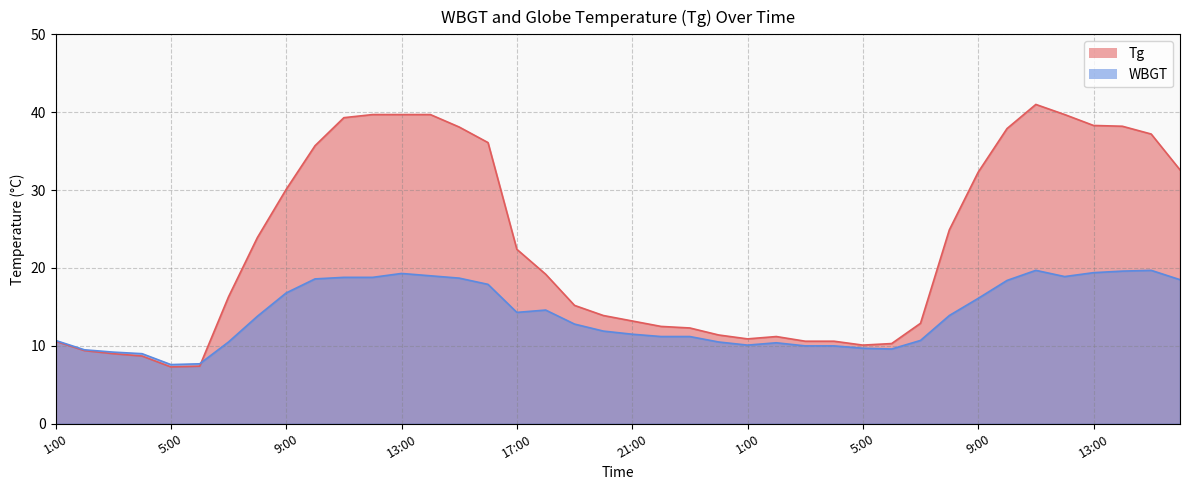

What is the greatest value displayed?

41.0